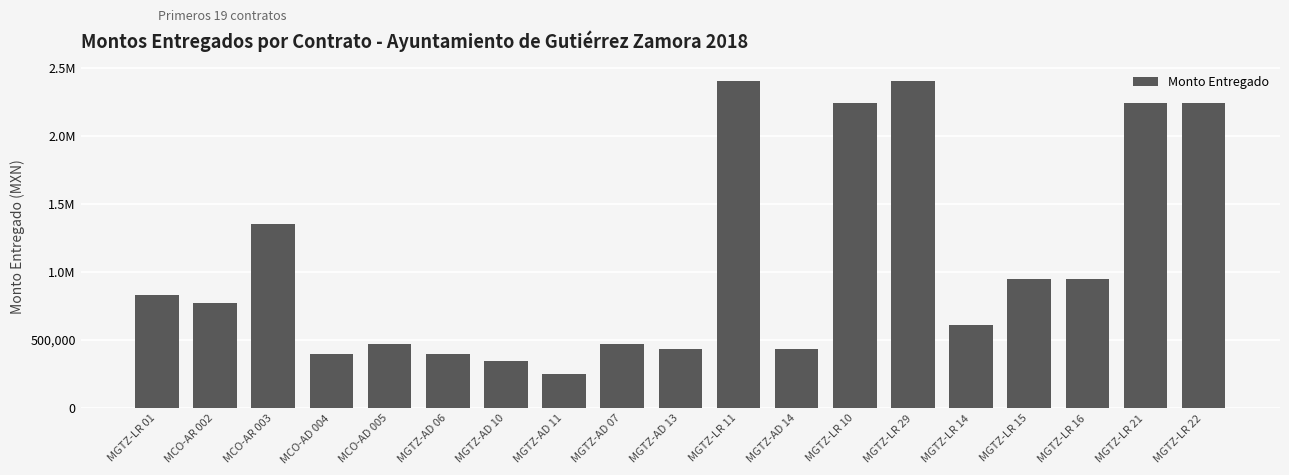

What is the average value?

1063126.0